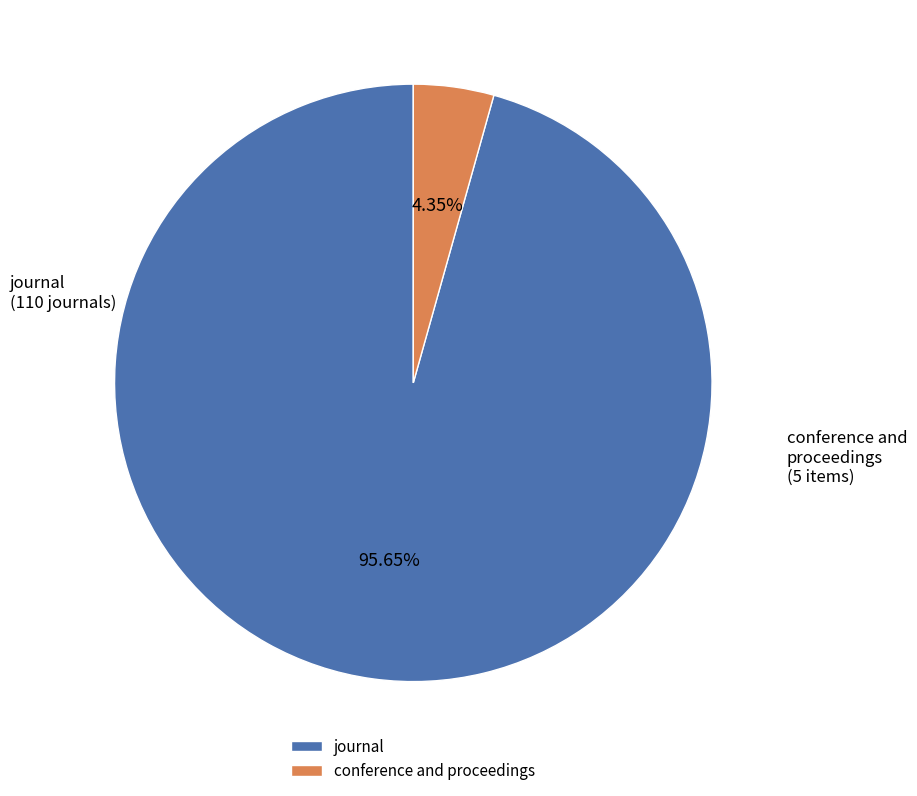

Rank the categories by value from lowest to highest.

conference and proceedings, journal